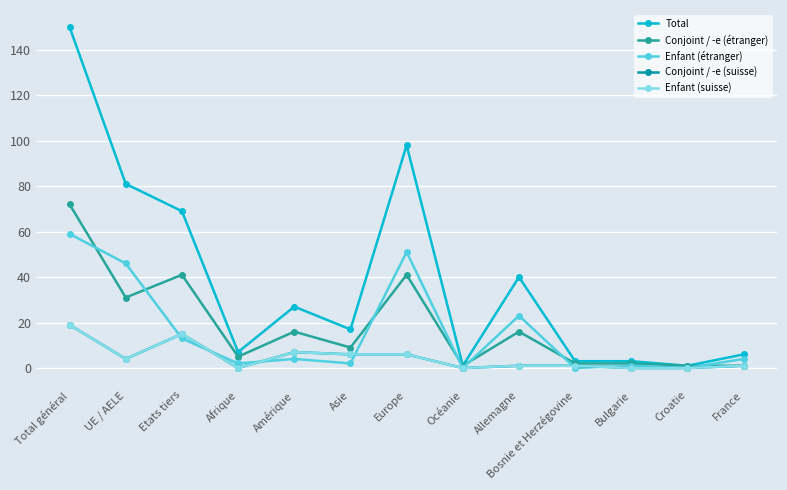

What is the label of the 3rd point from the right?

Bulgarie